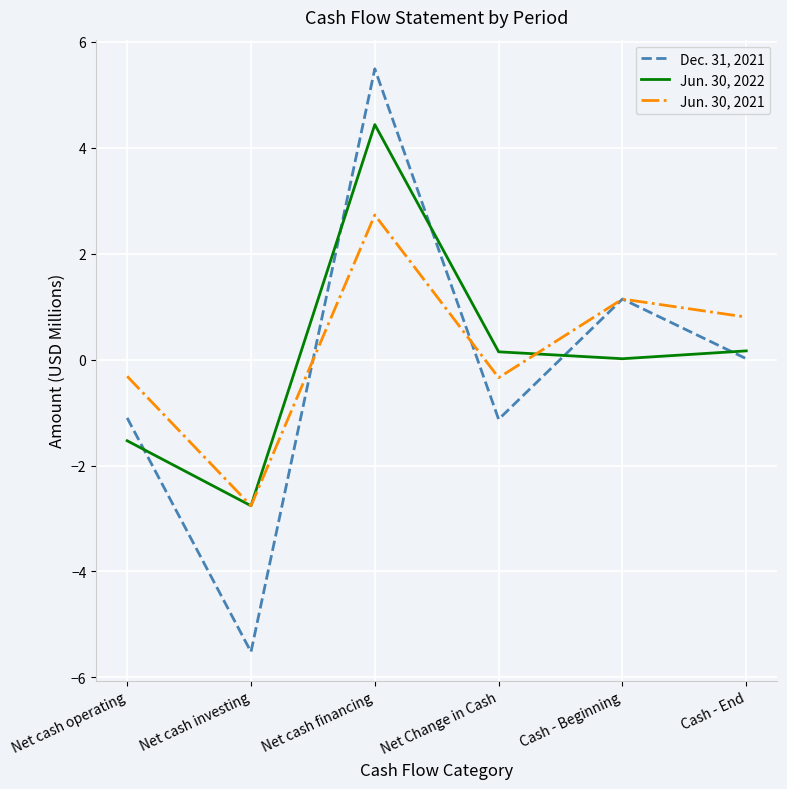

After their last crossing, which series has the higher values: Dec. 31, 2021 or Jun. 30, 2021?

Jun. 30, 2021